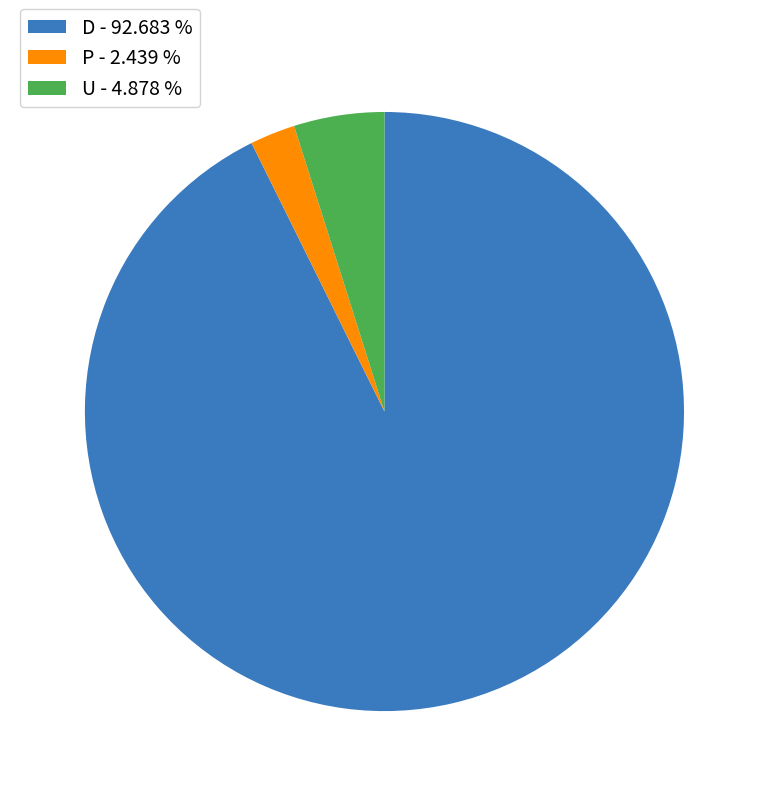

Rank the categories by value from highest to lowest.

D, U, P